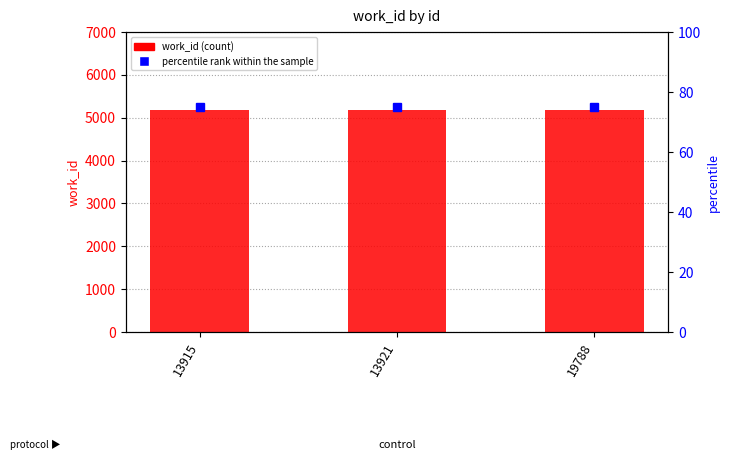

What is the value of the work_id bar at the 3rd from the left?

5175